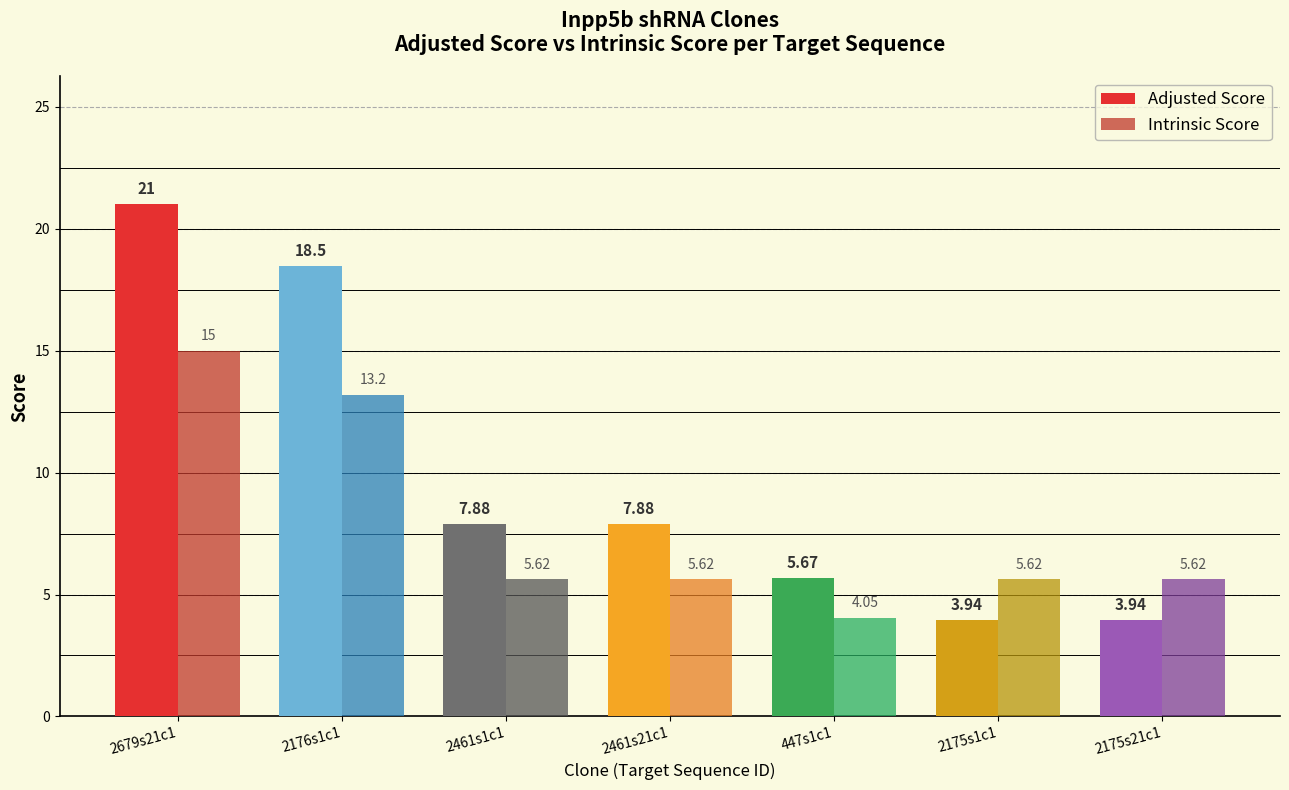

Reading left to right, extract all data points from this chart.

Adjusted Score: 2679s21c1=21.0	2176s1c1=18.5	2461s1c1=7.9	2461s21c1=7.9	447s1c1=5.7	2175s1c1=3.9	2175s21c1=3.9
Intrinsic Score: 2679s21c1=15.0	2176s1c1=13.2	2461s1c1=5.6	2461s21c1=5.6	447s1c1=4.0	2175s1c1=5.6	2175s21c1=5.6